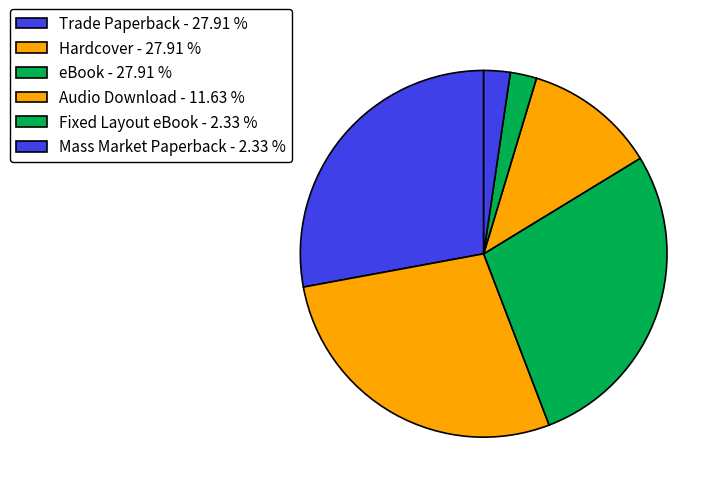

What is the smallest slice in the pie chart?

Fixed Layout eBook